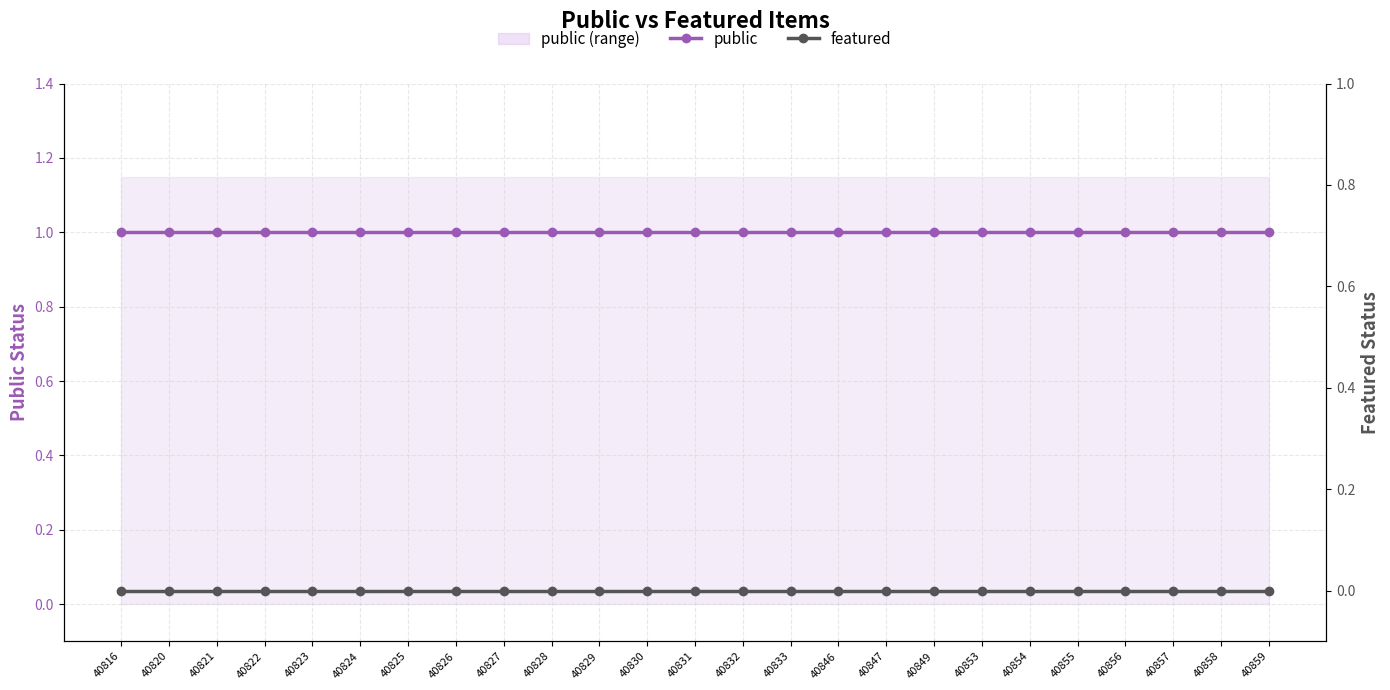

True or false: featured and public cross at least once.

False